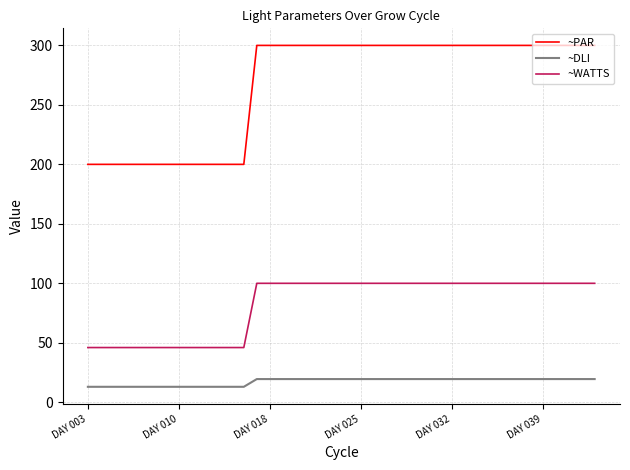

True or false: ~PAR and ~DLI intersect in this chart.

False